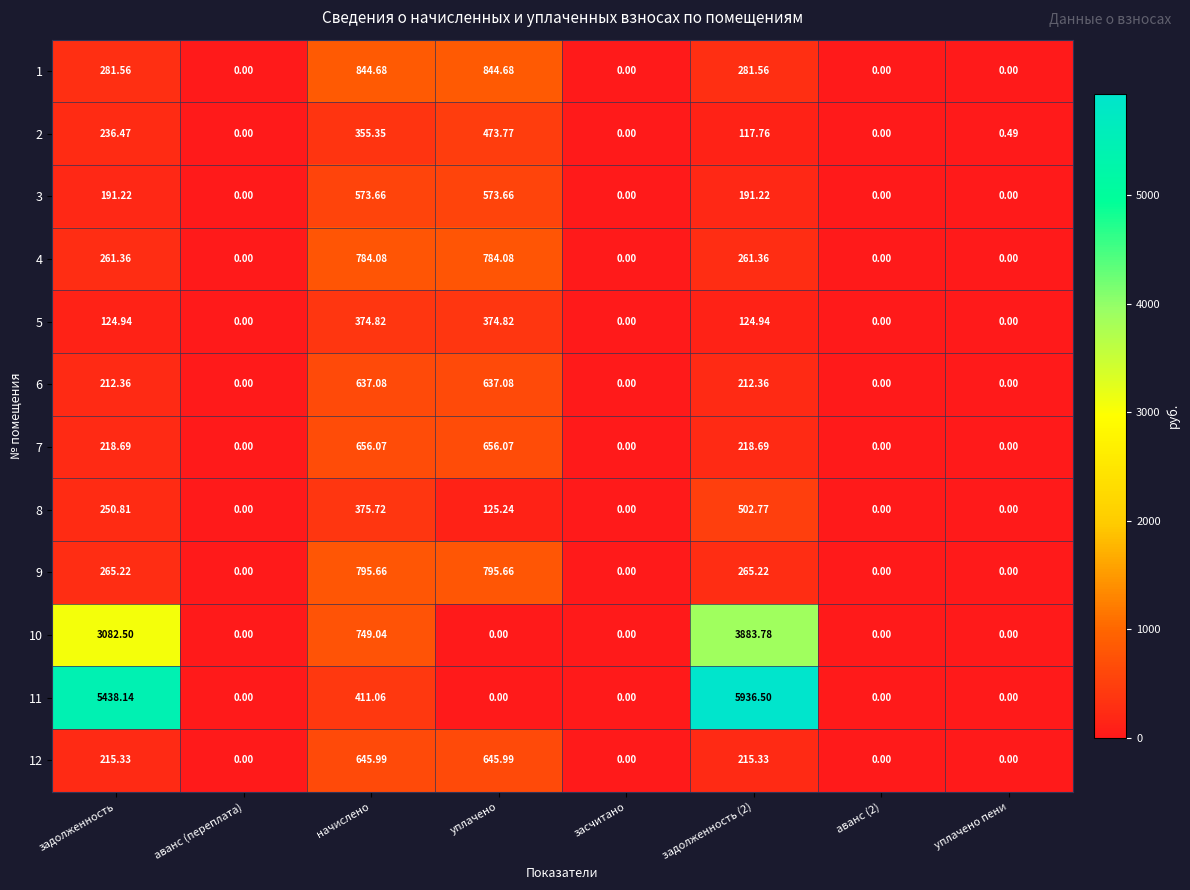

Where is 11 nearest to the value 2968?

задолженность